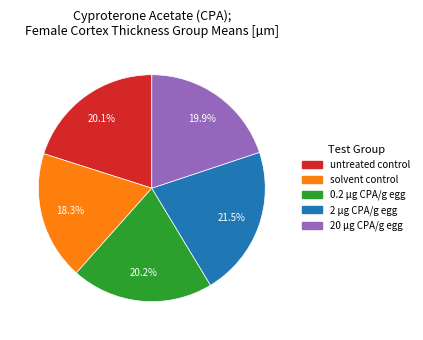

Does any single category account for the majority?

No